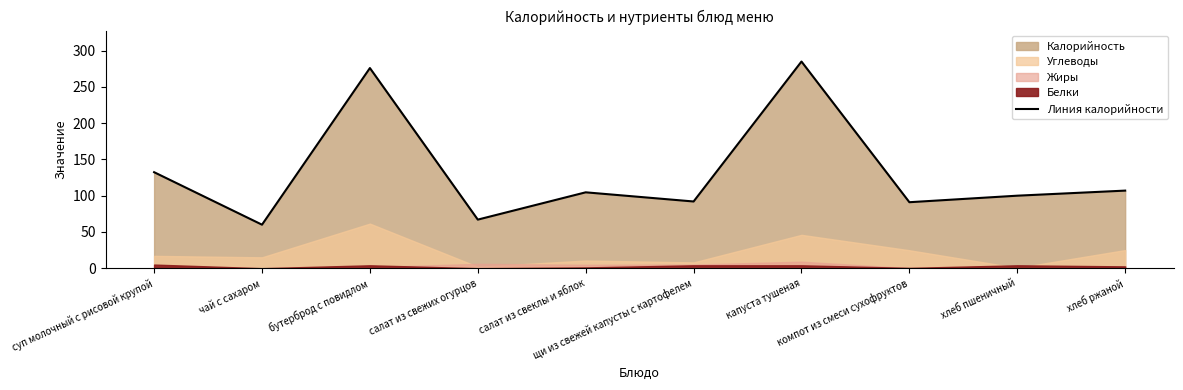

At which label is the value closest to 172?

суп молочный с рисовой крупой